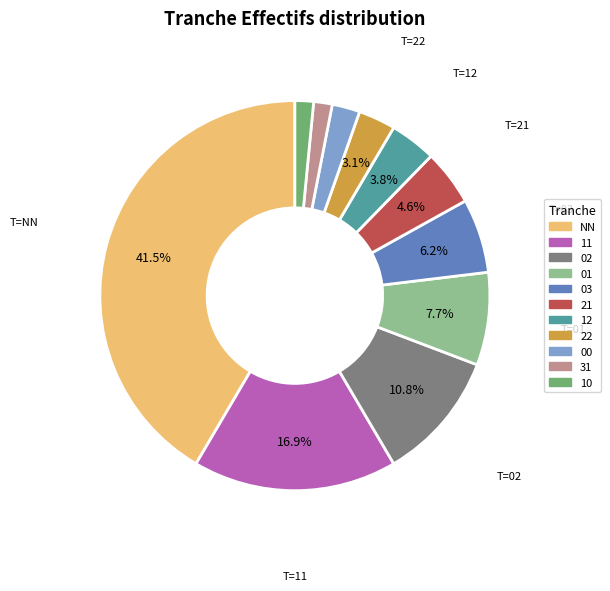

Is there a majority slice in this chart?

No